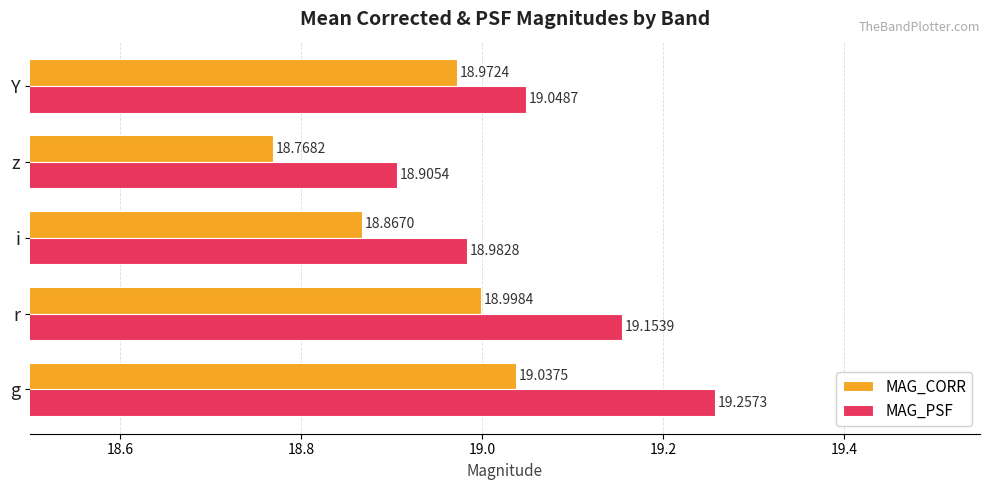

List the series in order of their overall mean, highest first.

MAG_PSF, MAG_CORR